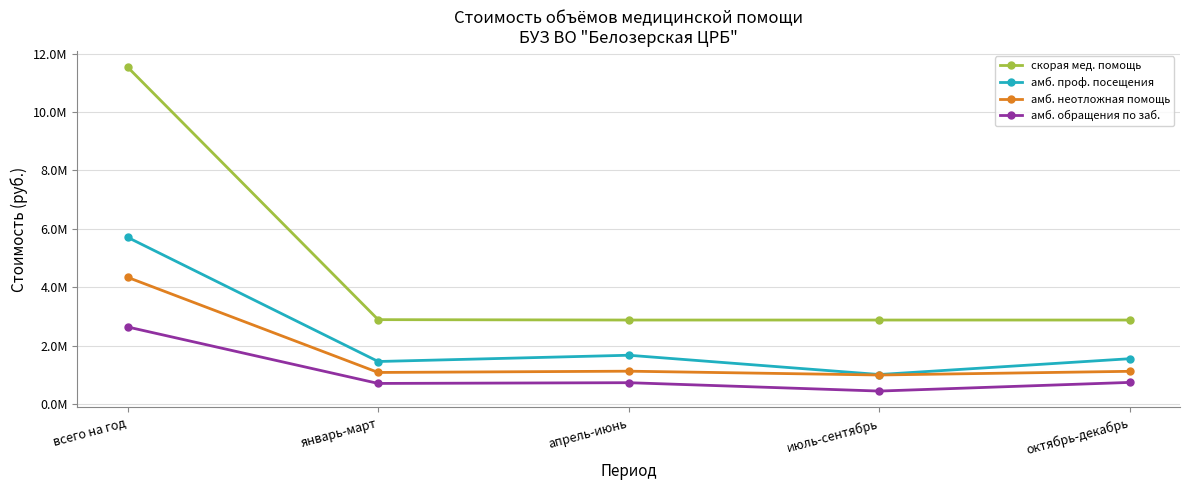

Reading left to right, list all the values displayed in this chart.

скорая мед. помощь: всего на год=11535326.3	январь-март=2893619.0	апрель-июнь=2880569.1	июль-сентябрь=2880569.1	октябрь-декабрь=2880569.1
амб. проф. посещения: всего на год=5710440.6	январь-март=1461466.9	апрель-июнь=1675886.1	июль-сентябрь=1015814.8	октябрь-декабрь=1557272.8
амб. неотложная помощь: всего на год=4342092.7	январь-март=1086657.9	апрель-июнь=1130051.6	июль-сентябрь=999507.4	октябрь-декабрь=1125875.6
амб. обращения по заб.: всего на год=2643332.4	январь-март=710938.2	апрель-июнь=736239.5	июль-сентябрь=449848.6	октябрь-декабрь=746306.2